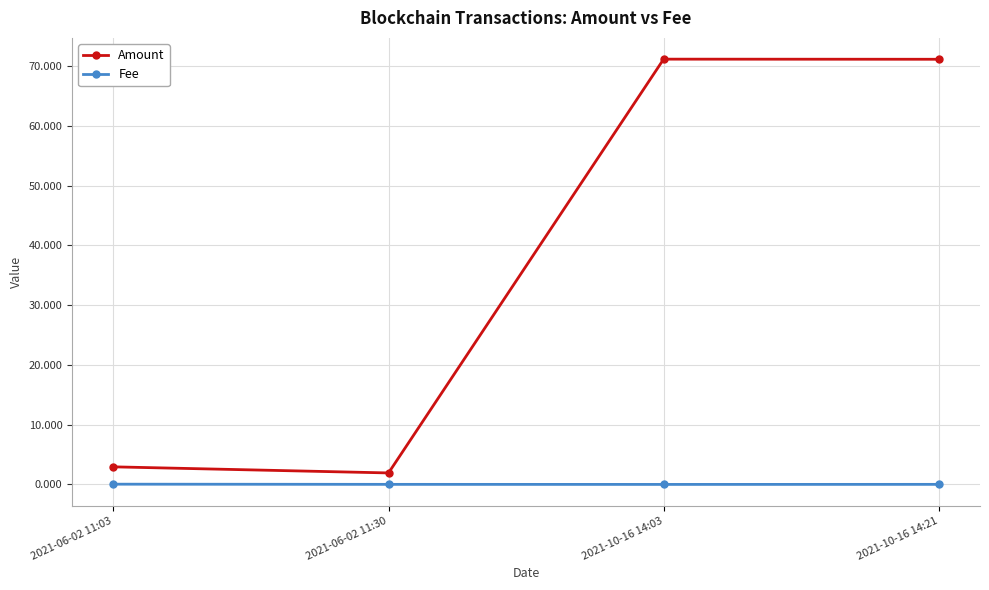

Rank the series by their maximum value, from highest to lowest.

Amount, Fee